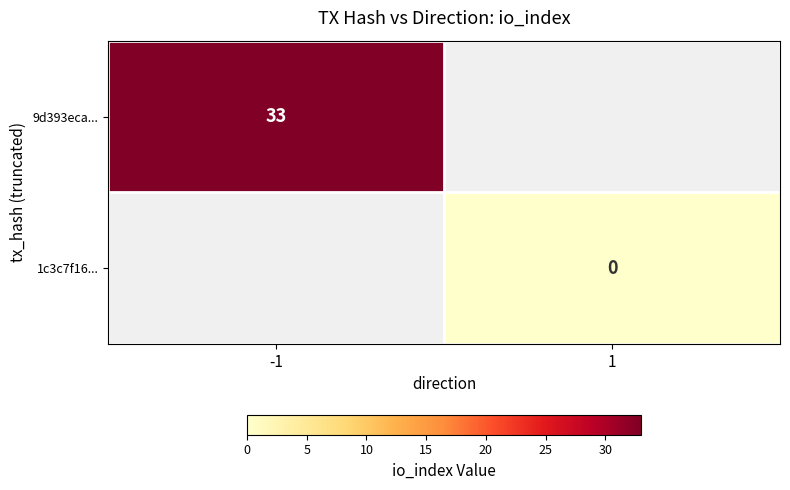

The value of 9d393eca... at -1 is 33. True or false?

True